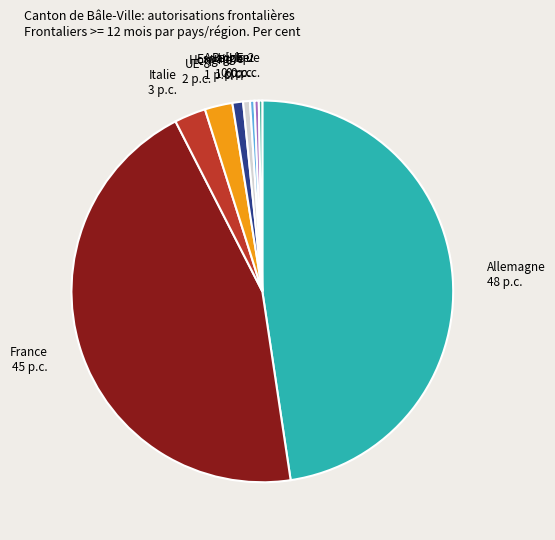

Is there any slice that represents more than half of the pie?

No